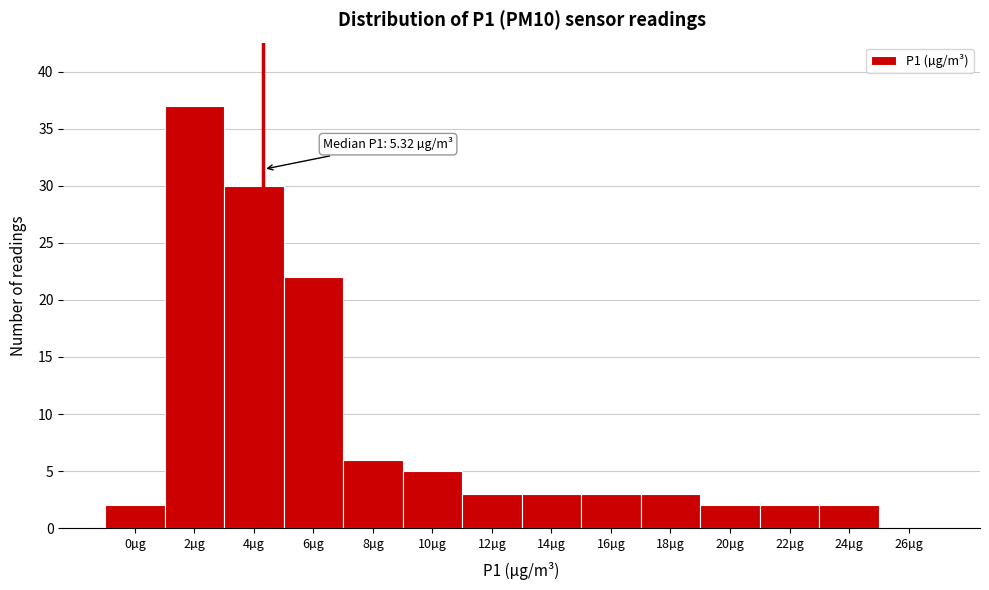

Reading right to left, extract all data points from this chart.

26µg=0	24µg=2	22µg=2	20µg=2	18µg=3	16µg=3	14µg=3	12µg=3	10µg=5	8µg=6	6µg=22	4µg=30	2µg=37	0µg=2